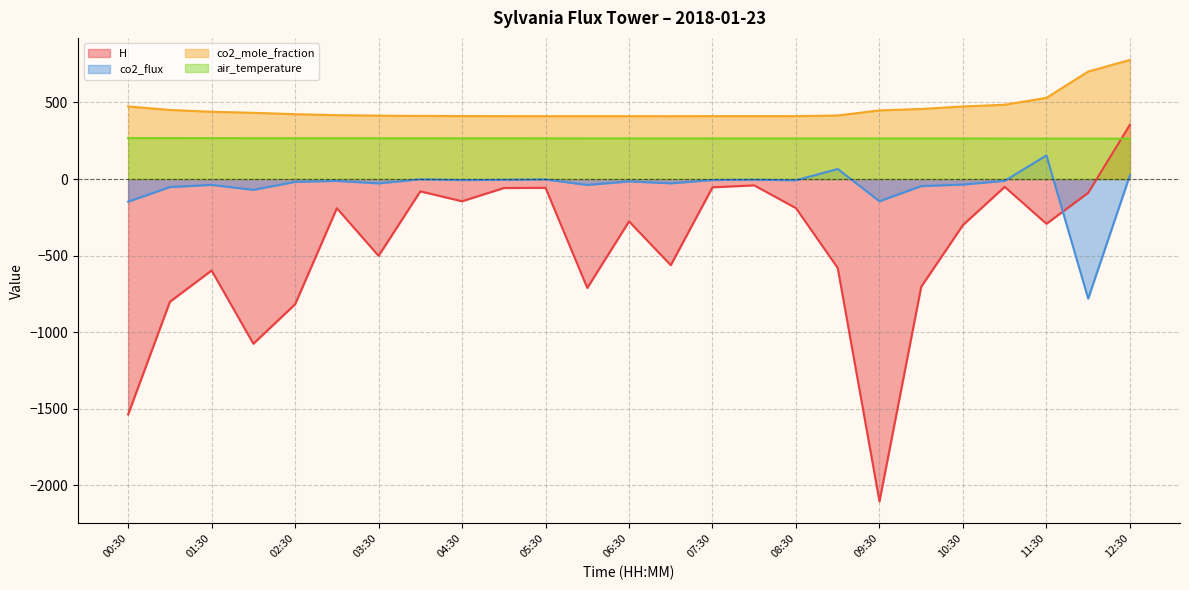

How many times do air_temperature and H cross each other?

1